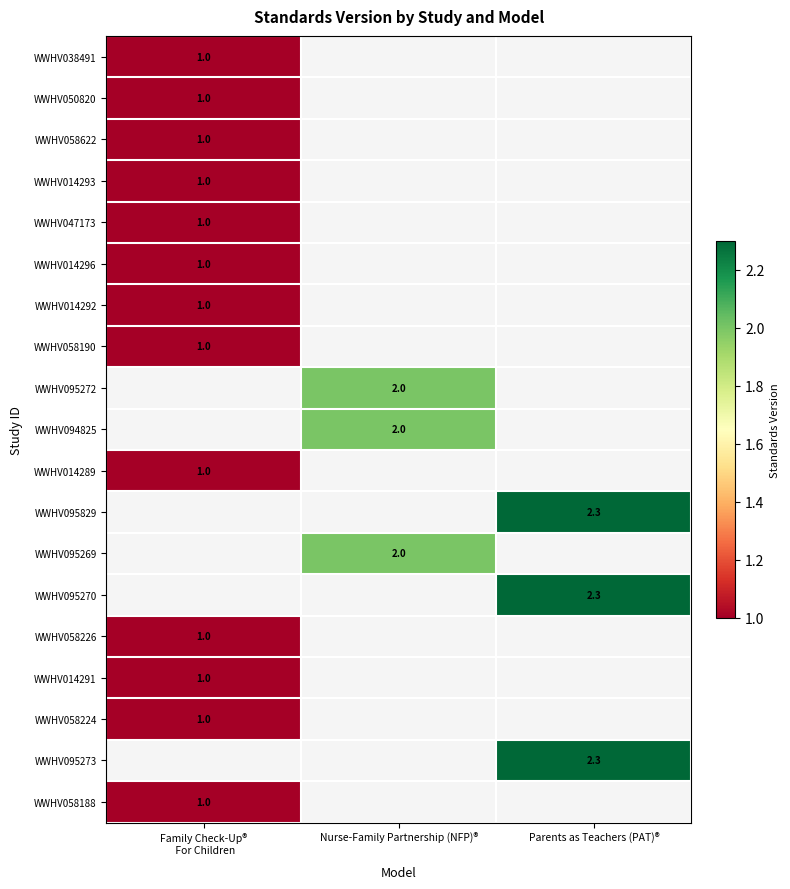

Which category has the lowest value in the WWHV014292 series?

Family Check-Up® For Children